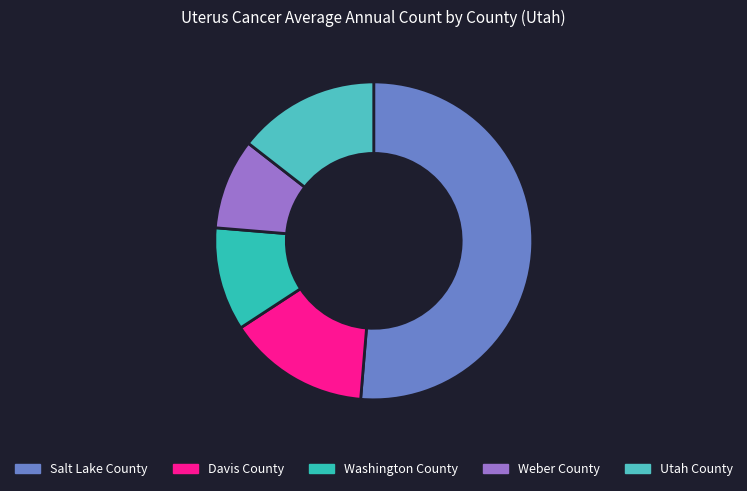

Is there a majority slice in this chart?

Yes